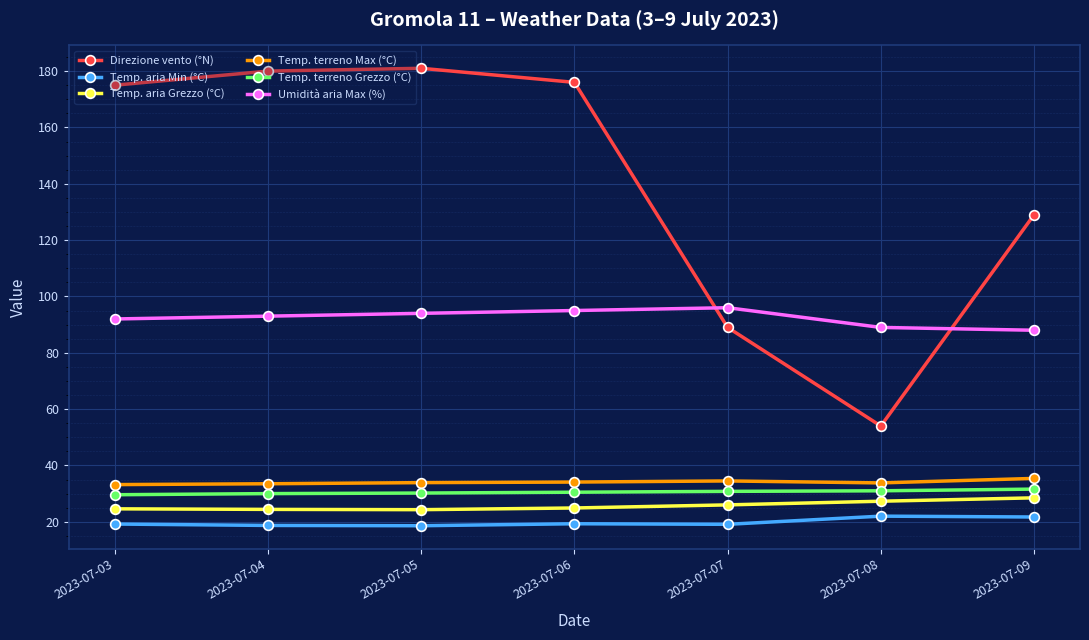

Is it true that Temp. aria Min (°C) equals 26.1 at 2023-07-04?

False